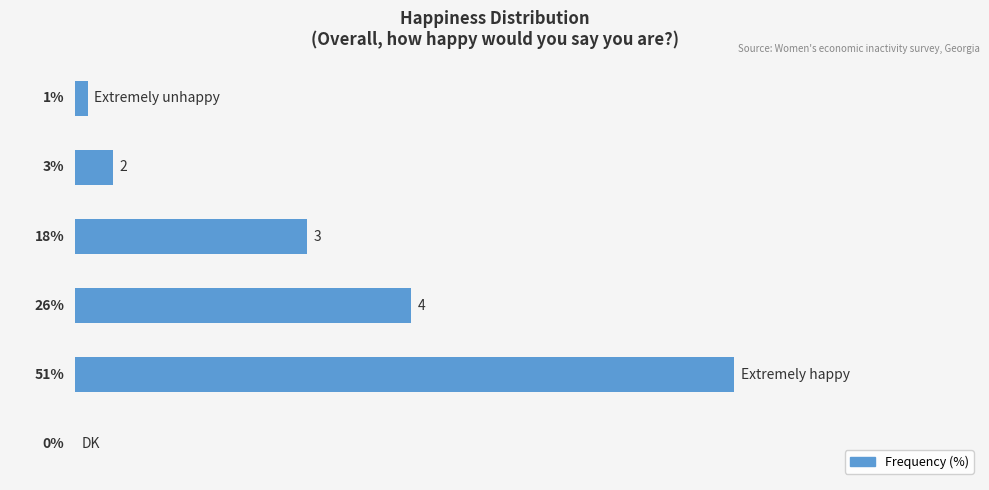

What is the difference between the maximum and minimum values?

51